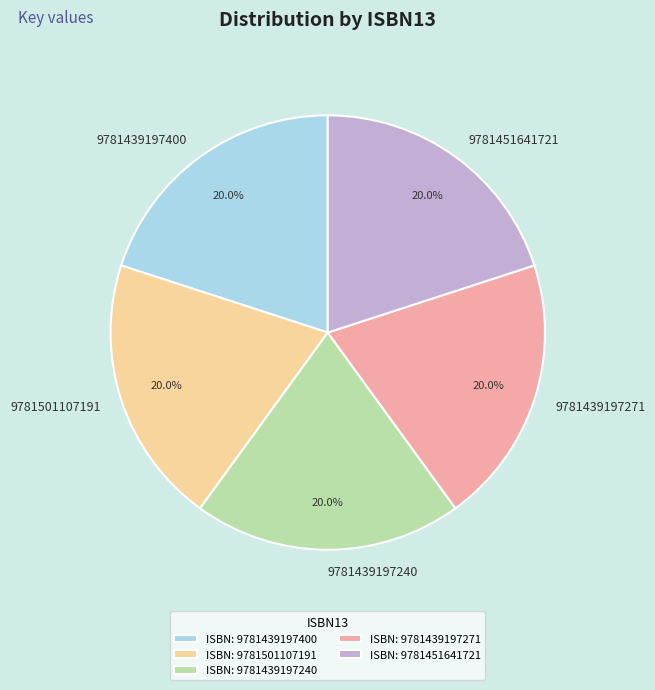

Do 9781451641721 and 9781501107191 together represent more than half of the pie?

No